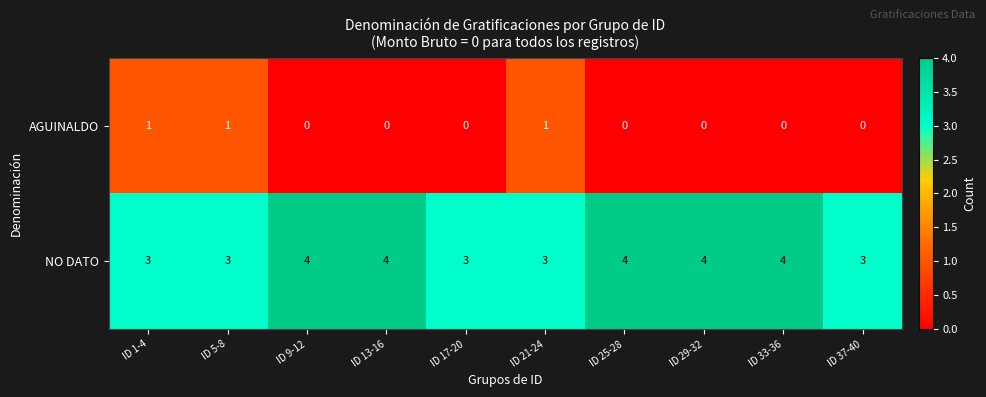

What is the average value of the NO DATO series?

4